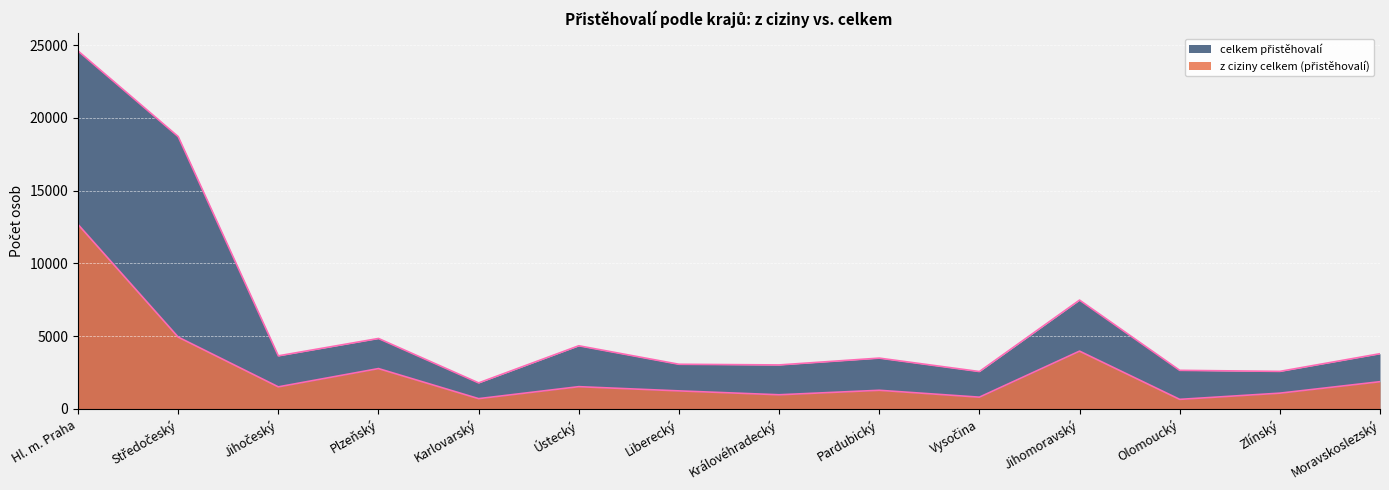

Where is z ciziny celkem (přistěhovalí) nearest to the value 6670?

Středočeský